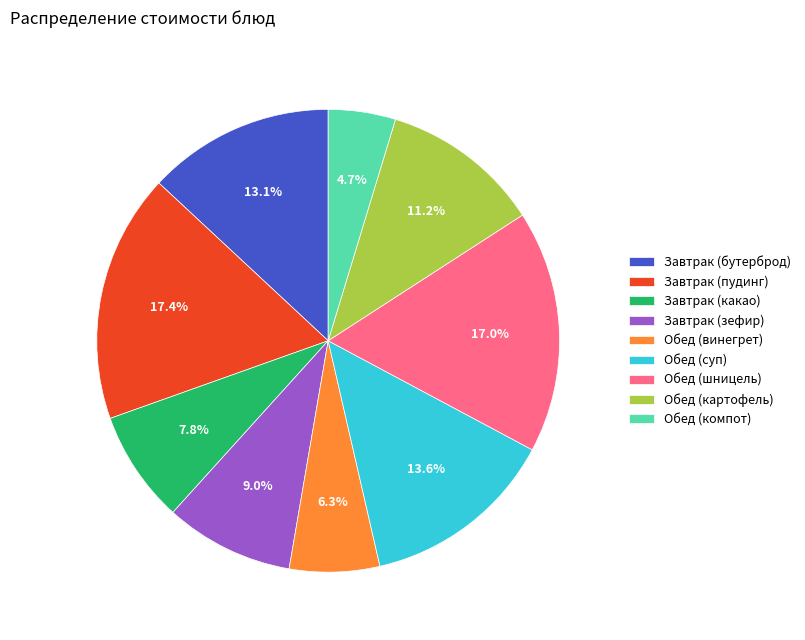

Which slice is the smallest?

Обед (компот)